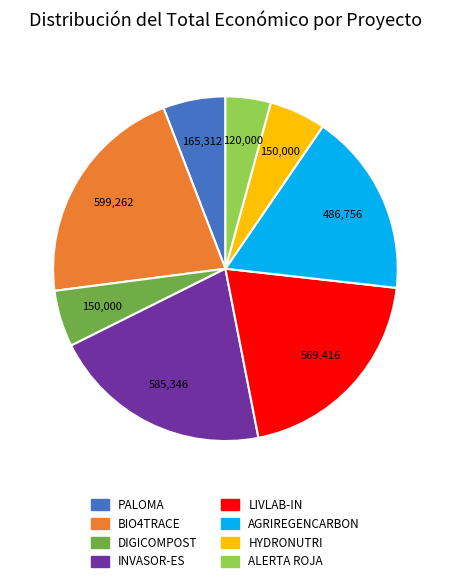

Do ALERTA ROJA and INVASOR-ES together represent more than half of the pie?

No